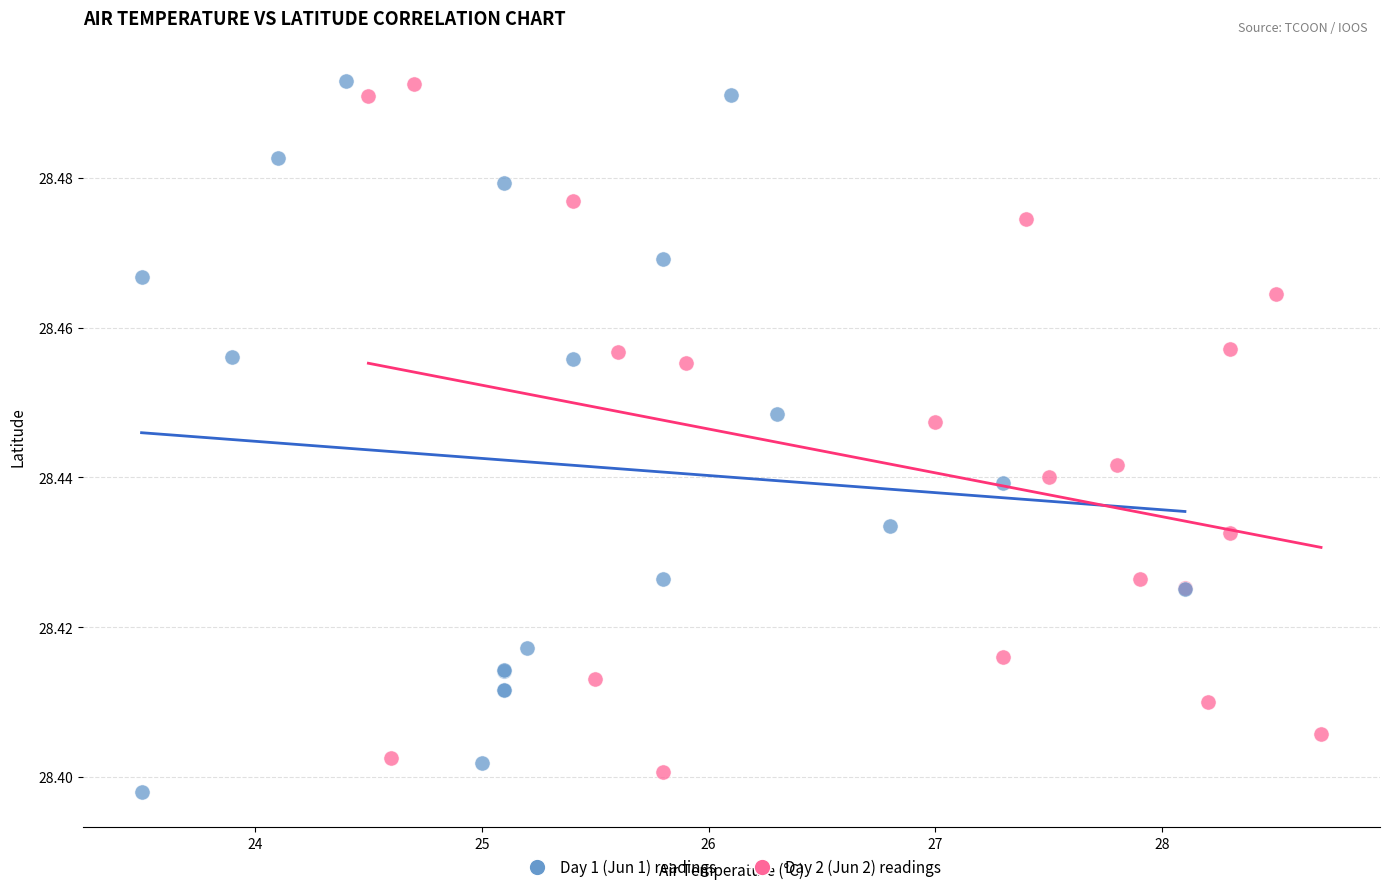

What are all the series names shown in the legend?

Day 1 (Jun 1) readings, Day 2 (Jun 2) readings